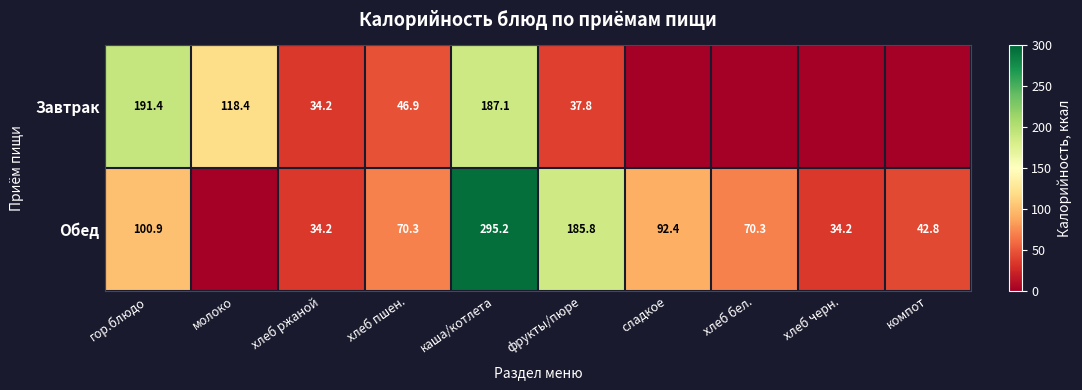

True or false: Обед has a value of 30.1 at гор.блюдо.

False